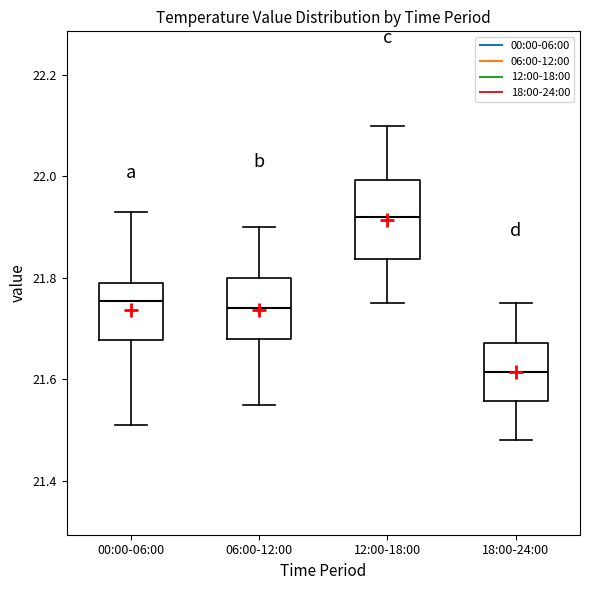

Which box has the highest median line?

12:00-18:00